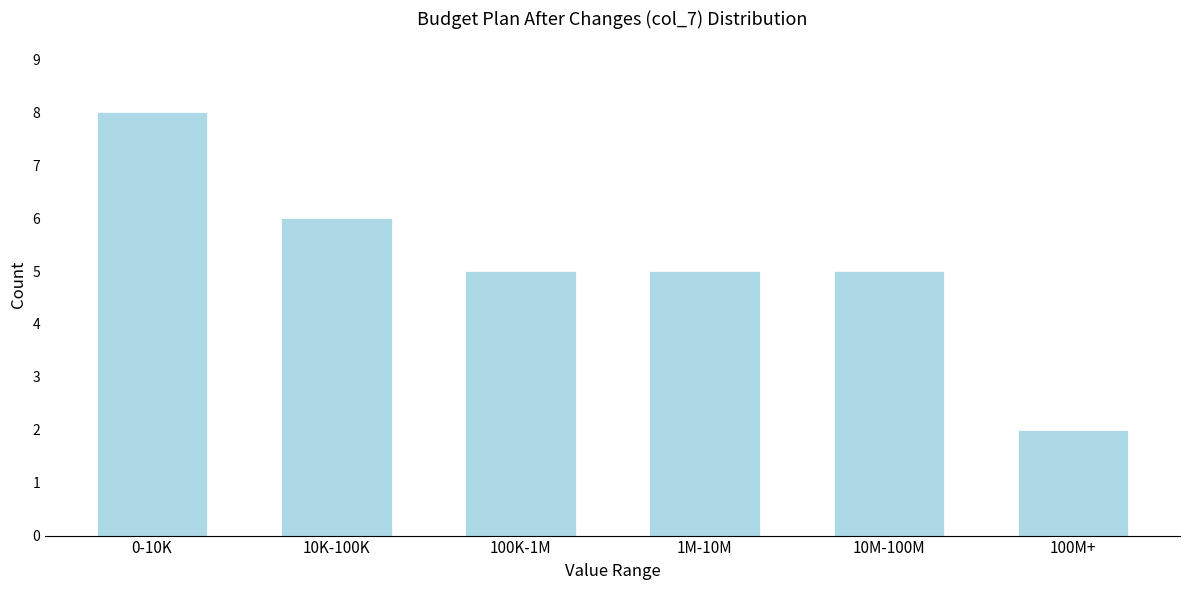

Reading left to right, extract all data points from this chart.

0-10K=8	10K-100K=6	100K-1M=5	1M-10M=5	10M-100M=5	100M+=2